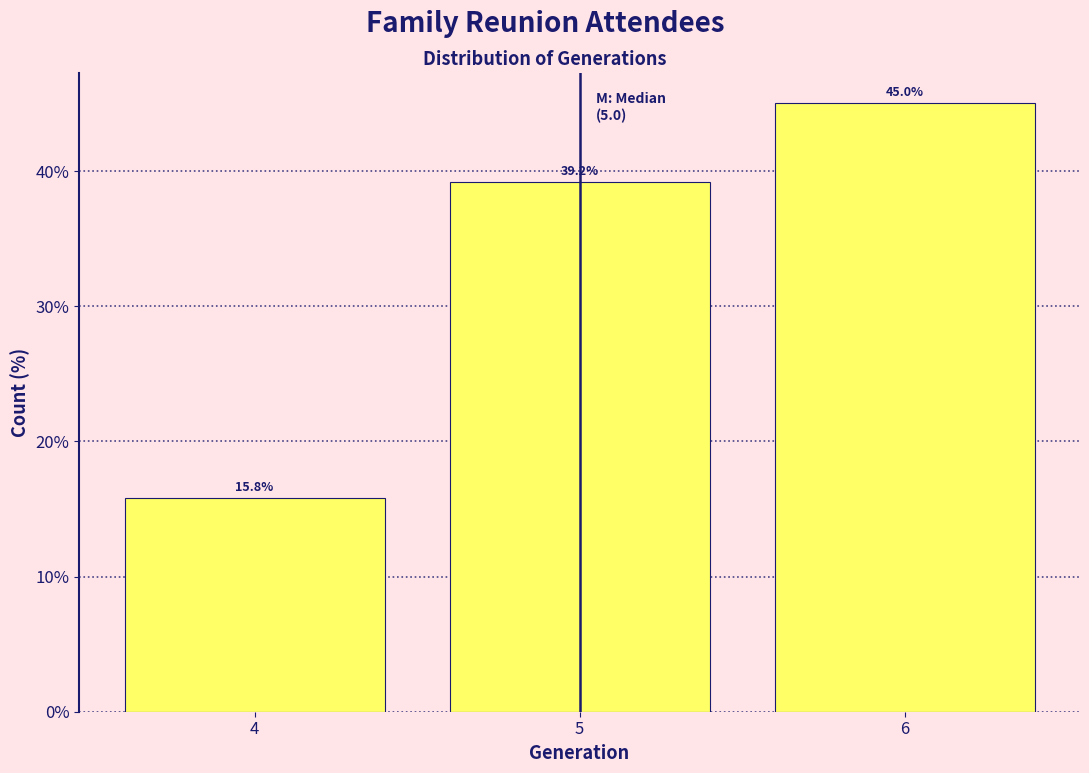

Reading right to left, list all the values displayed in this chart.

6=45.0	5=39.2	4=15.8